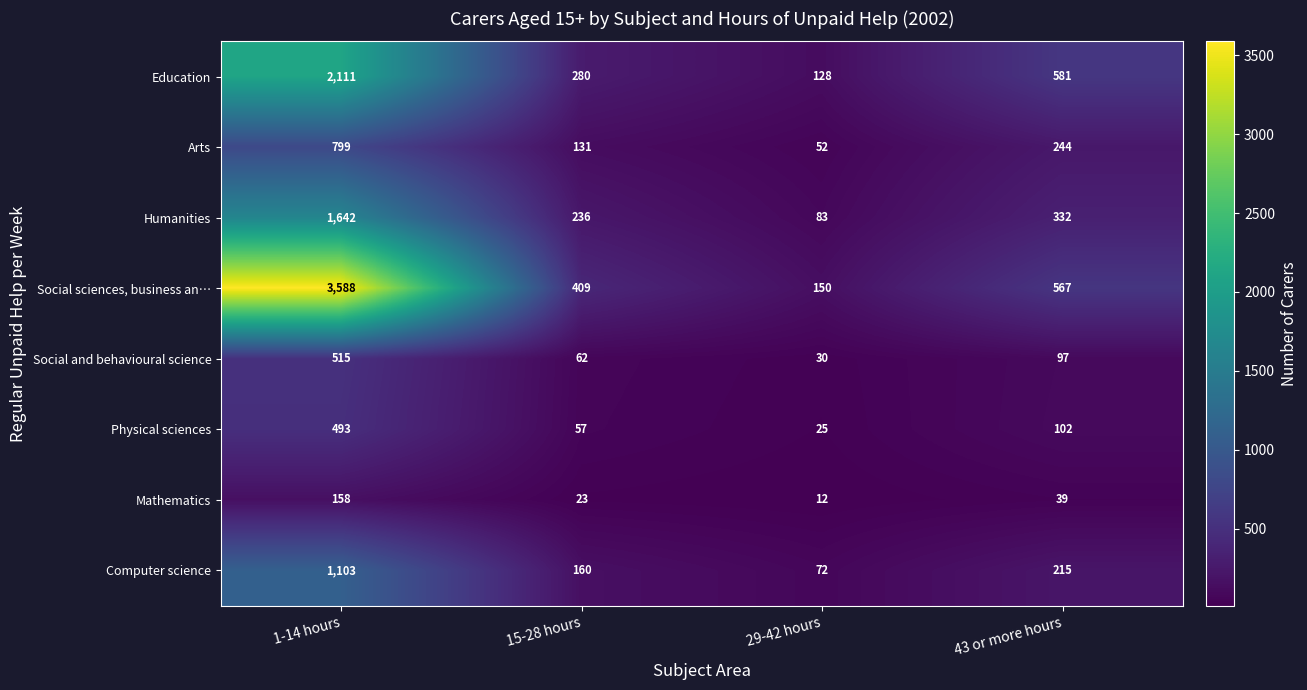

Is it true that Physical sciences equals 25 at 29-42 hours?

True